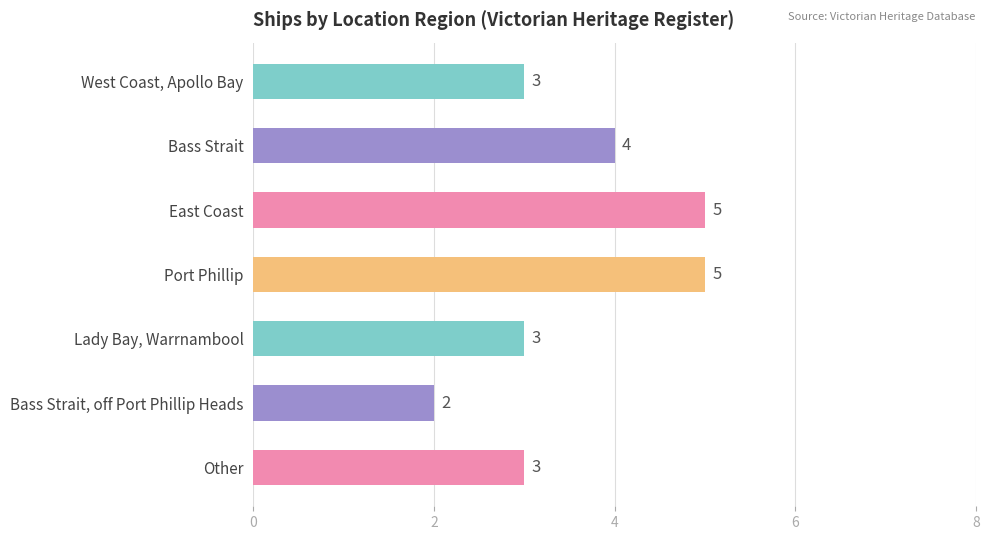

Approximately how many times larger is the value at Lady Bay, Warrnambool compared to West Coast, Apollo Bay?

1.0